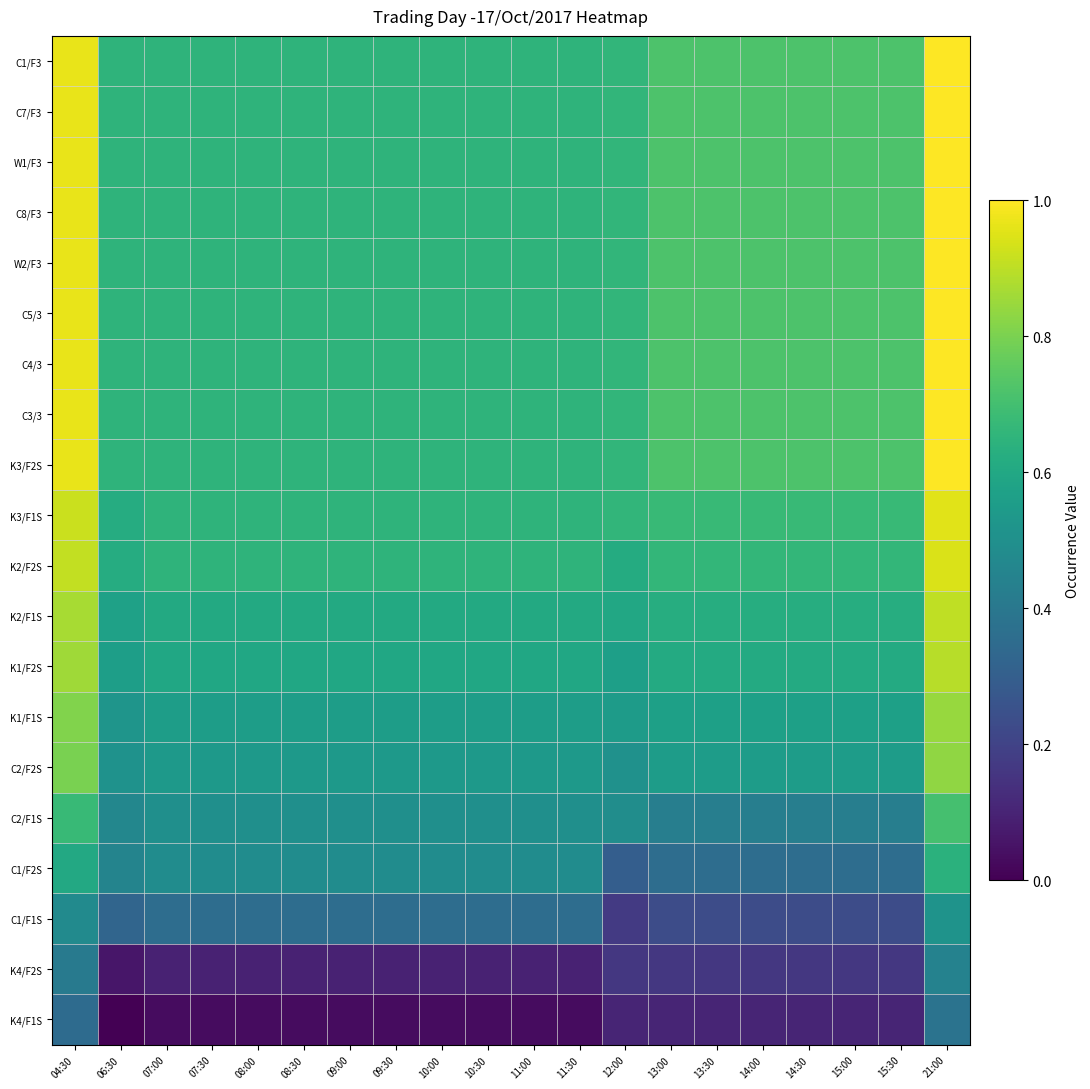

Reading left to right, list all the values displayed in this chart.

C1/F3: 04:30=1.0	06:30=0.7	07:00=0.7	07:30=0.7	08:00=0.7	08:30=0.7	09:00=0.7	09:30=0.7	10:00=0.7	10:30=0.7	11:00=0.7	11:30=0.7	12:00=0.7	13:00=0.7	13:30=0.7	14:00=0.7	14:30=0.7	15:00=0.7	15:30=0.7	21:00=1.0
C7/F3: 04:30=1.0	06:30=0.7	07:00=0.7	07:30=0.7	08:00=0.7	08:30=0.7	09:00=0.7	09:30=0.7	10:00=0.7	10:30=0.7	11:00=0.7	11:30=0.7	12:00=0.7	13:00=0.7	13:30=0.7	14:00=0.7	14:30=0.7	15:00=0.7	15:30=0.7	21:00=1.0
W1/F3: 04:30=1.0	06:30=0.7	07:00=0.7	07:30=0.7	08:00=0.7	08:30=0.7	09:00=0.7	09:30=0.7	10:00=0.7	10:30=0.7	11:00=0.7	11:30=0.7	12:00=0.7	13:00=0.7	13:30=0.7	14:00=0.7	14:30=0.7	15:00=0.7	15:30=0.7	21:00=1.0
C8/F3: 04:30=1.0	06:30=0.7	07:00=0.7	07:30=0.7	08:00=0.7	08:30=0.7	09:00=0.7	09:30=0.7	10:00=0.7	10:30=0.7	11:00=0.7	11:30=0.7	12:00=0.7	13:00=0.7	13:30=0.7	14:00=0.7	14:30=0.7	15:00=0.7	15:30=0.7	21:00=1.0
W2/F3: 04:30=1.0	06:30=0.7	07:00=0.7	07:30=0.7	08:00=0.7	08:30=0.7	09:00=0.7	09:30=0.7	10:00=0.7	10:30=0.7	11:00=0.7	11:30=0.7	12:00=0.7	13:00=0.7	13:30=0.7	14:00=0.7	14:30=0.7	15:00=0.7	15:30=0.7	21:00=1.0
C5/3: 04:30=1.0	06:30=0.7	07:00=0.7	07:30=0.7	08:00=0.7	08:30=0.7	09:00=0.7	09:30=0.7	10:00=0.7	10:30=0.7	11:00=0.7	11:30=0.7	12:00=0.7	13:00=0.7	13:30=0.7	14:00=0.7	14:30=0.7	15:00=0.7	15:30=0.7	21:00=1.0
C4/3: 04:30=1.0	06:30=0.7	07:00=0.7	07:30=0.7	08:00=0.7	08:30=0.7	09:00=0.7	09:30=0.7	10:00=0.7	10:30=0.7	11:00=0.7	11:30=0.7	12:00=0.7	13:00=0.7	13:30=0.7	14:00=0.7	14:30=0.7	15:00=0.7	15:30=0.7	21:00=1.0
C3/3: 04:30=1.0	06:30=0.7	07:00=0.7	07:30=0.7	08:00=0.7	08:30=0.7	09:00=0.7	09:30=0.7	10:00=0.7	10:30=0.7	11:00=0.7	11:30=0.7	12:00=0.7	13:00=0.7	13:30=0.7	14:00=0.7	14:30=0.7	15:00=0.7	15:30=0.7	21:00=1.0
K3/F2S: 04:30=1.0	06:30=0.7	07:00=0.7	07:30=0.7	08:00=0.7	08:30=0.7	09:00=0.7	09:30=0.7	10:00=0.7	10:30=0.7	11:00=0.7	11:30=0.7	12:00=0.7	13:00=0.7	13:30=0.7	14:00=0.7	14:30=0.7	15:00=0.7	15:30=0.7	21:00=1.0
K3/F1S: 04:30=0.9	06:30=0.6	07:00=0.7	07:30=0.7	08:00=0.7	08:30=0.7	09:00=0.7	09:30=0.7	10:00=0.7	10:30=0.7	11:00=0.7	11:30=0.7	12:00=0.7	13:00=0.7	13:30=0.7	14:00=0.7	14:30=0.7	15:00=0.7	15:30=0.7	21:00=1.0
K2/F2S: 04:30=0.9	06:30=0.6	07:00=0.7	07:30=0.7	08:00=0.7	08:30=0.7	09:00=0.7	09:30=0.7	10:00=0.7	10:30=0.7	11:00=0.7	11:30=0.7	12:00=0.6	13:00=0.7	13:30=0.7	14:00=0.7	14:30=0.7	15:00=0.7	15:30=0.7	21:00=0.9
K2/F1S: 04:30=0.9	06:30=0.6	07:00=0.6	07:30=0.6	08:00=0.6	08:30=0.6	09:00=0.6	09:30=0.6	10:00=0.6	10:30=0.6	11:00=0.6	11:30=0.6	12:00=0.6	13:00=0.6	13:30=0.6	14:00=0.6	14:30=0.6	15:00=0.6	15:30=0.6	21:00=0.9
K1/F2S: 04:30=0.9	06:30=0.6	07:00=0.6	07:30=0.6	08:00=0.6	08:30=0.6	09:00=0.6	09:30=0.6	10:00=0.6	10:30=0.6	11:00=0.6	11:30=0.6	12:00=0.6	13:00=0.6	13:30=0.6	14:00=0.6	14:30=0.6	15:00=0.6	15:30=0.6	21:00=0.9
K1/F1S: 04:30=0.8	06:30=0.5	07:00=0.6	07:30=0.6	08:00=0.6	08:30=0.6	09:00=0.6	09:30=0.6	10:00=0.6	10:30=0.6	11:00=0.6	11:30=0.6	12:00=0.5	13:00=0.6	13:30=0.6	14:00=0.6	14:30=0.6	15:00=0.6	15:30=0.6	21:00=0.8
C2/F2S: 04:30=0.8	06:30=0.5	07:00=0.5	07:30=0.5	08:00=0.5	08:30=0.5	09:00=0.5	09:30=0.5	10:00=0.5	10:30=0.5	11:00=0.5	11:30=0.5	12:00=0.5	13:00=0.6	13:30=0.6	14:00=0.6	14:30=0.6	15:00=0.6	15:30=0.6	21:00=0.8
C2/F1S: 04:30=0.7	06:30=0.5	07:00=0.5	07:30=0.5	08:00=0.5	08:30=0.5	09:00=0.5	09:30=0.5	10:00=0.5	10:30=0.5	11:00=0.5	11:30=0.5	12:00=0.5	13:00=0.4	13:30=0.4	14:00=0.4	14:30=0.4	15:00=0.4	15:30=0.4	21:00=0.7
C1/F2S: 04:30=0.6	06:30=0.5	07:00=0.5	07:30=0.5	08:00=0.5	08:30=0.5	09:00=0.5	09:30=0.5	10:00=0.5	10:30=0.5	11:00=0.5	11:30=0.5	12:00=0.3	13:00=0.4	13:30=0.4	14:00=0.4	14:30=0.4	15:00=0.4	15:30=0.4	21:00=0.6
C1/F1S: 04:30=0.5	06:30=0.3	07:00=0.4	07:30=0.4	08:00=0.4	08:30=0.4	09:00=0.4	09:30=0.4	10:00=0.4	10:30=0.4	11:00=0.4	11:30=0.4	12:00=0.2	13:00=0.2	13:30=0.2	14:00=0.2	14:30=0.2	15:00=0.2	15:30=0.2	21:00=0.5
K4/F2S: 04:30=0.4	06:30=0.1	07:00=0.1	07:30=0.1	08:00=0.1	08:30=0.1	09:00=0.1	09:30=0.1	10:00=0.1	10:30=0.1	11:00=0.1	11:30=0.1	12:00=0.2	13:00=0.2	13:30=0.2	14:00=0.2	14:30=0.2	15:00=0.2	15:30=0.2	21:00=0.4
K4/F1S: 04:30=0.3	06:30=0.0	07:00=0.0	07:30=0.0	08:00=0.0	08:30=0.0	09:00=0.0	09:30=0.0	10:00=0.0	10:30=0.0	11:00=0.0	11:30=0.0	12:00=0.1	13:00=0.1	13:30=0.1	14:00=0.1	14:30=0.1	15:00=0.1	15:30=0.1	21:00=0.4